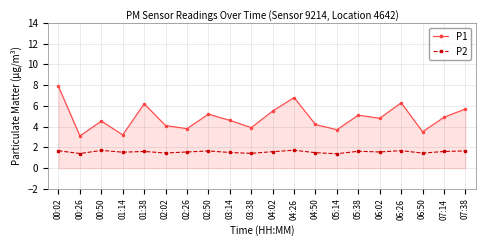

Is it true that P2 equals 1.5 at 01:14?

True